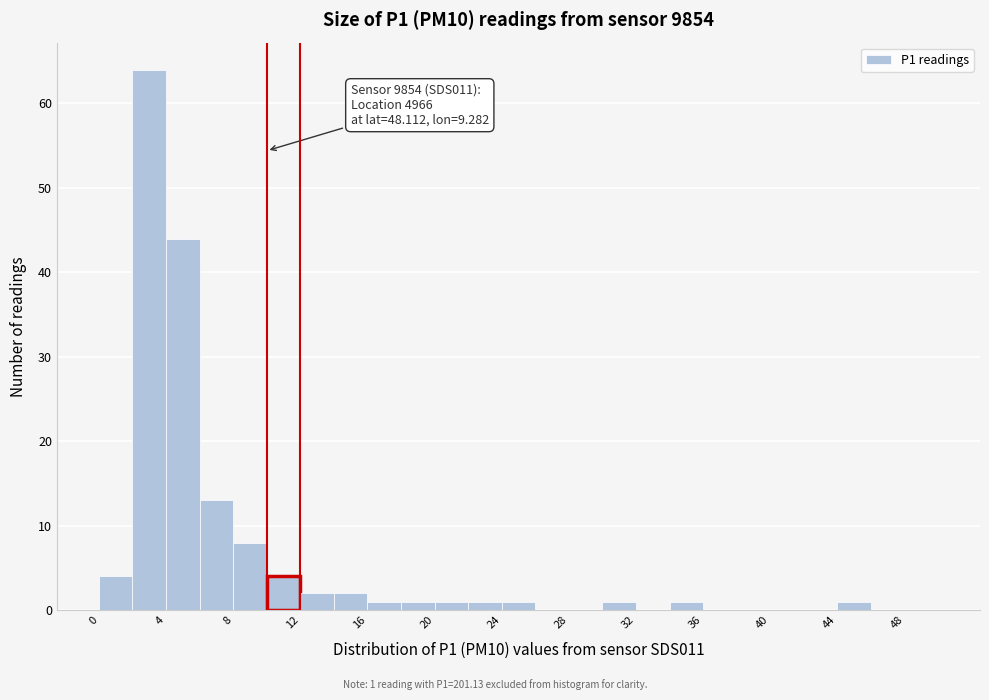

Which range on the x-axis has the tallest bar?

2 to 4